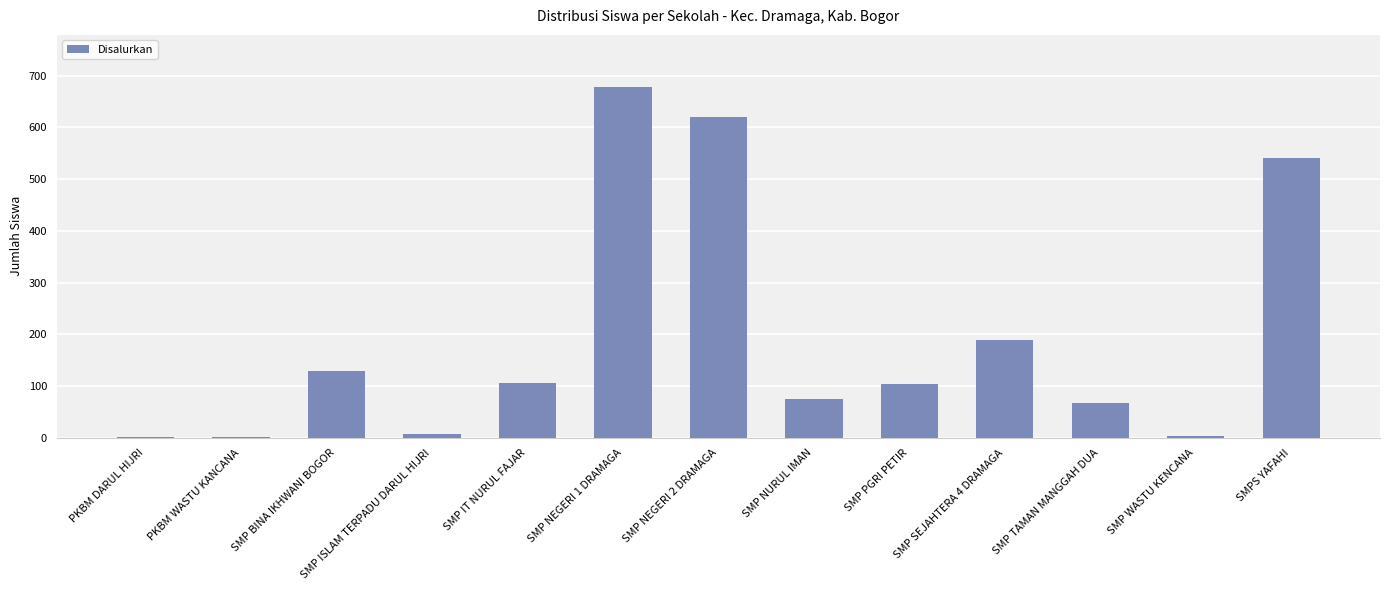

What is the sum of all values?

2519